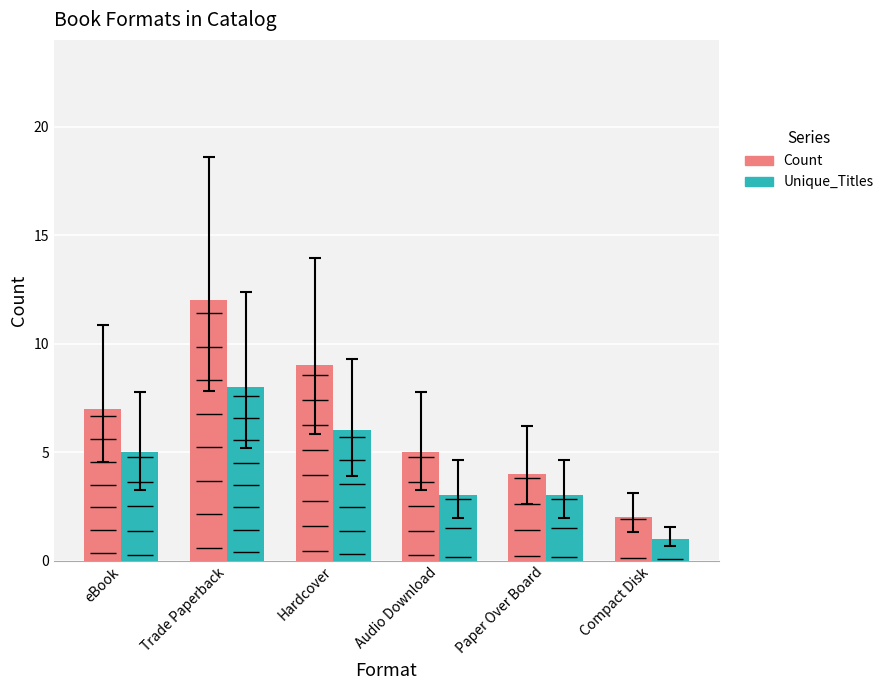

The value of Unique_Titles at Trade Paperback is 11. True or false?

False